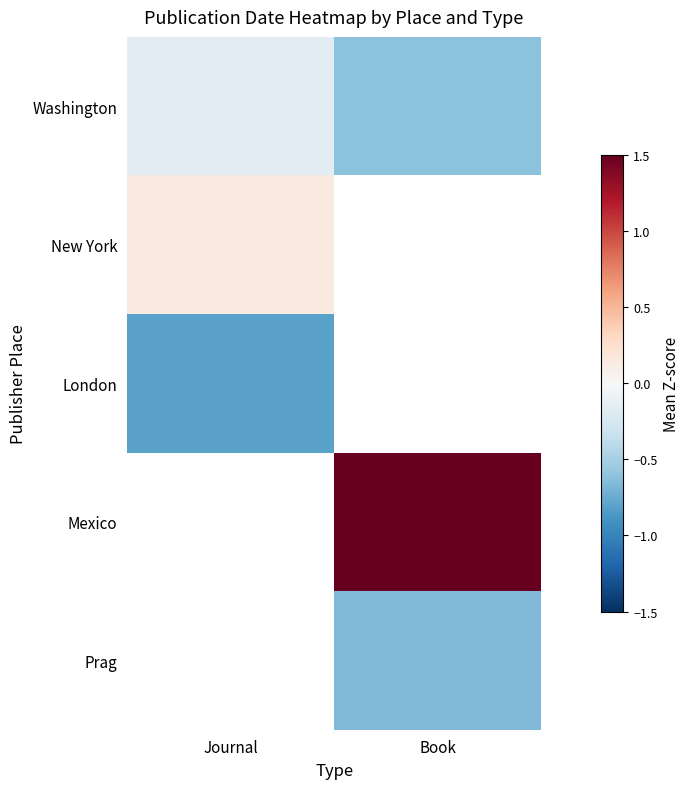

True or false: Mexico has a value of 2.1 at Book.

True